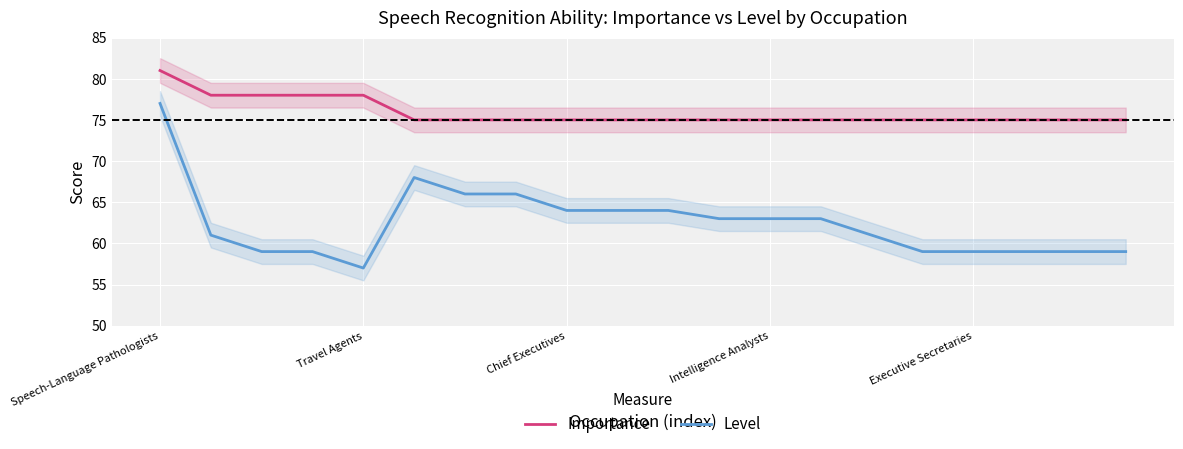

Rank the series at Speech-Language Pathologists from lowest to highest value.

Level, Importance